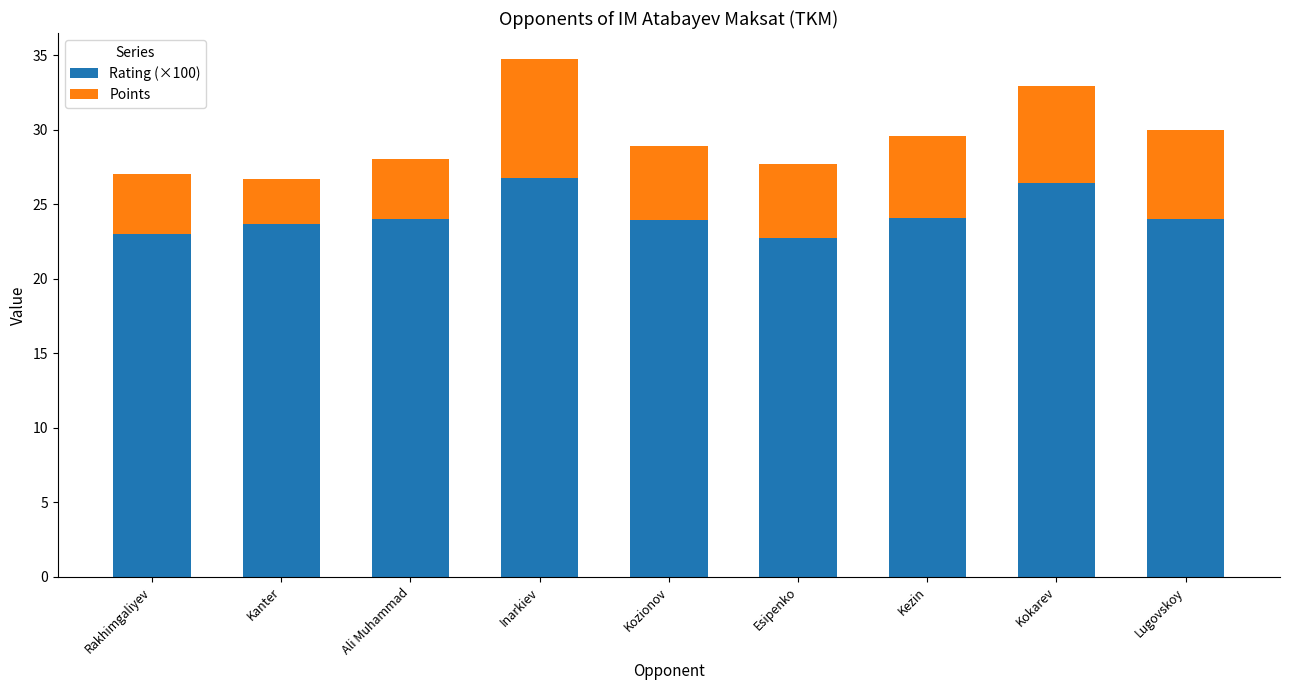

What is the total value across all series at Lugovskoy?

30.0